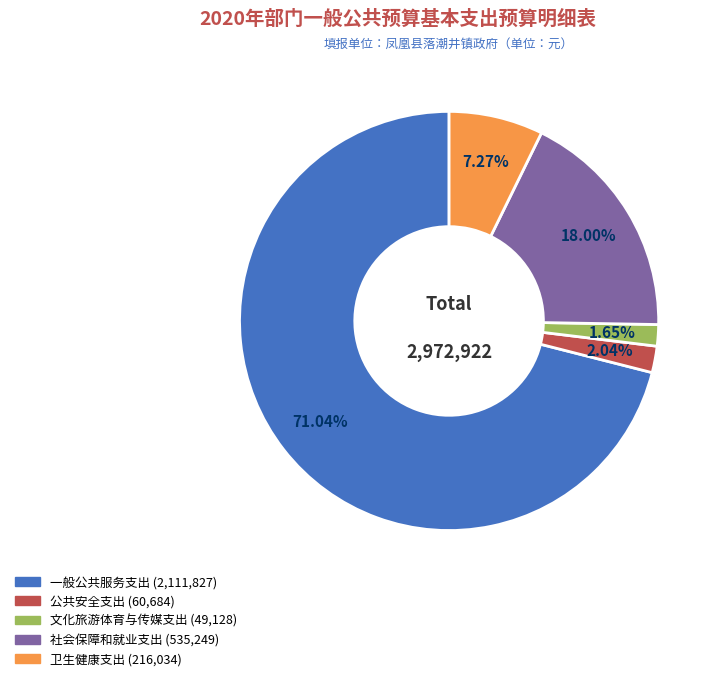

Which has a higher value, 文化旅游体育与传媒支出 or 社会保障和就业支出?

社会保障和就业支出